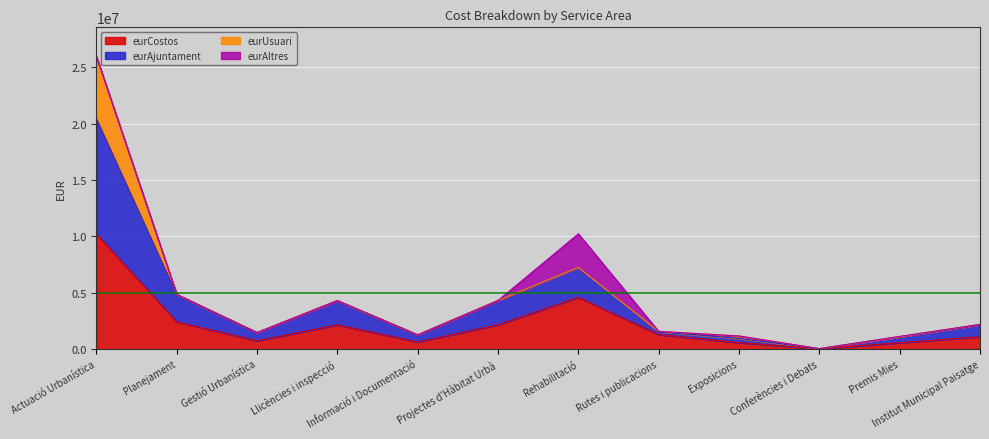

At which category does eurAjuntament reach its first local valley?

Gestió Urbanística